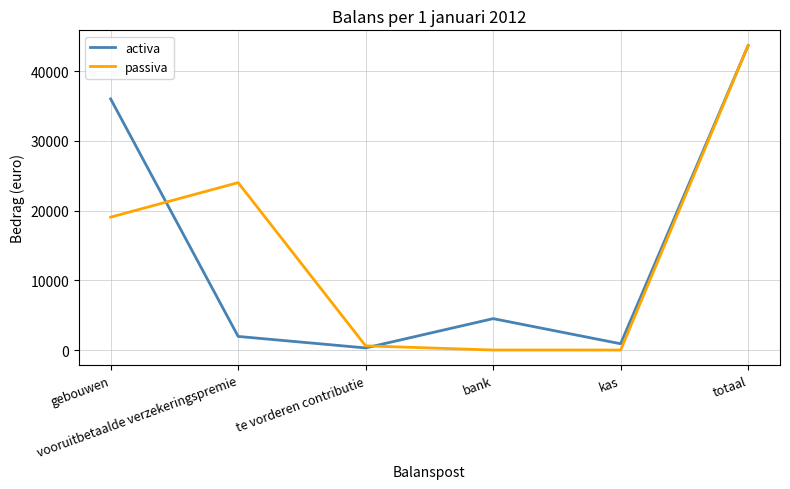

What is the greatest value displayed?

43650